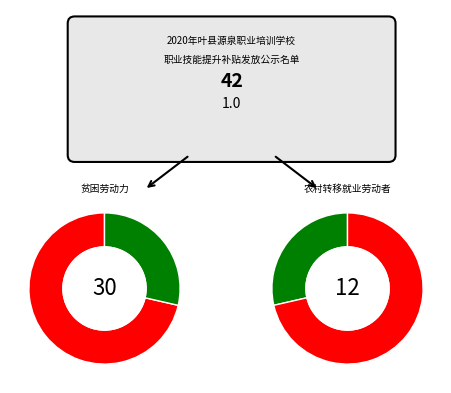

Which slice represents more than half of the pie?

贫困劳动力